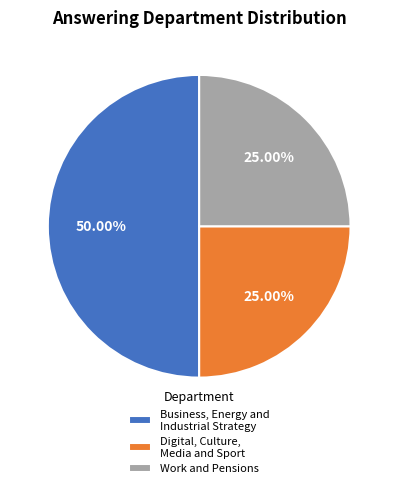

Do Digital, Culture, Media and Sport and Business, Energy and Industrial Strategy together represent more than half of the pie?

Yes